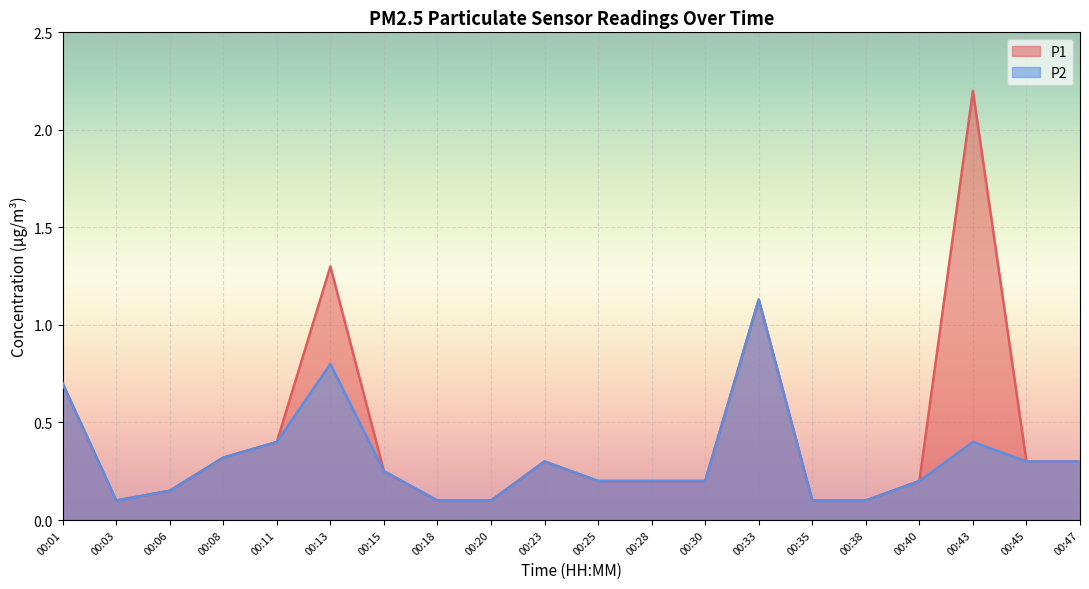

Rank the series by their average value, from highest to lowest.

P1, P2